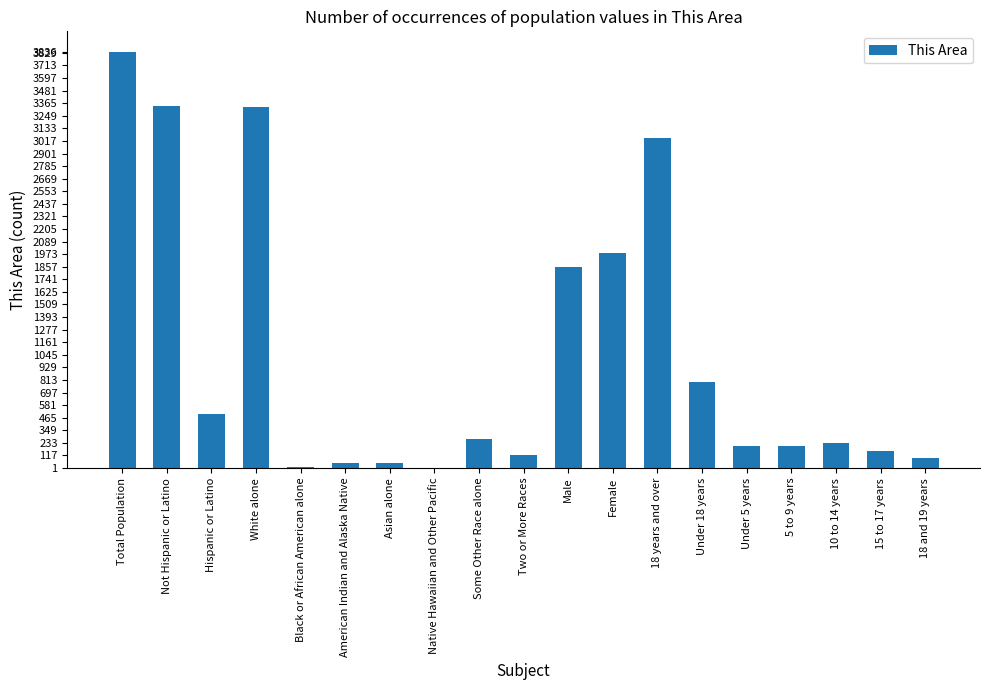

Are the bars horizontal?

No